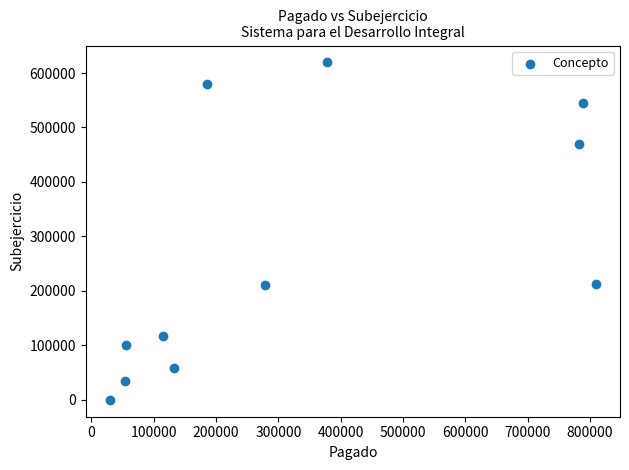

What is the average X value?

328336.4